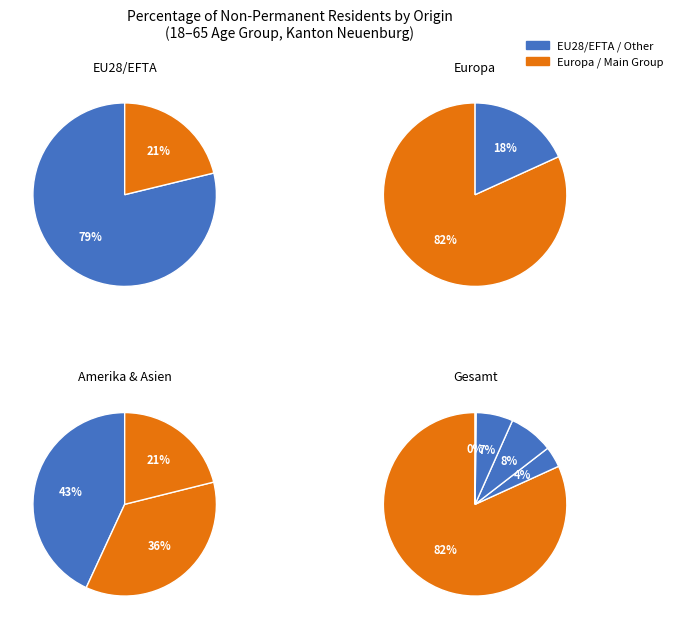

To the nearest percent, what portion does Amerika represent?

8%